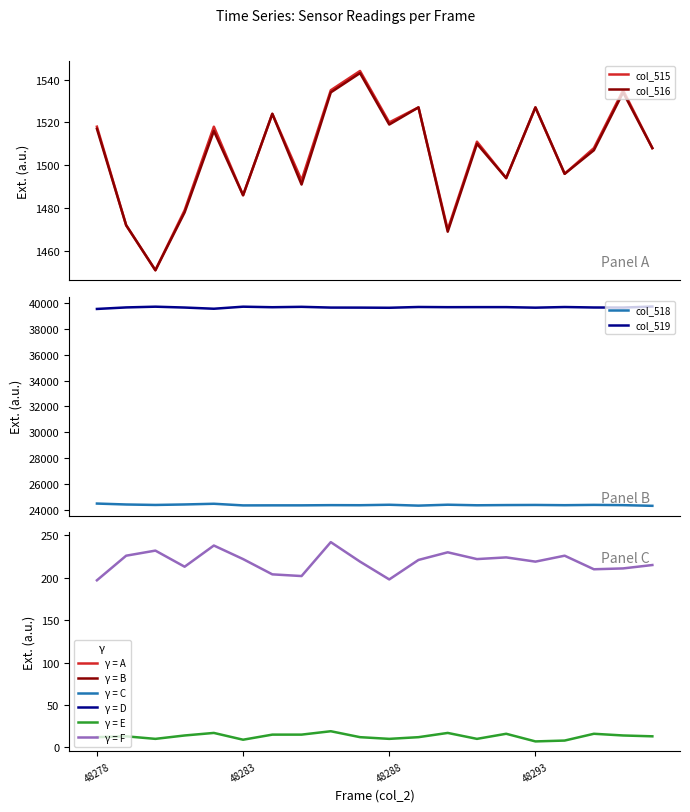

How many data points in col_515 are less than 1511?

10